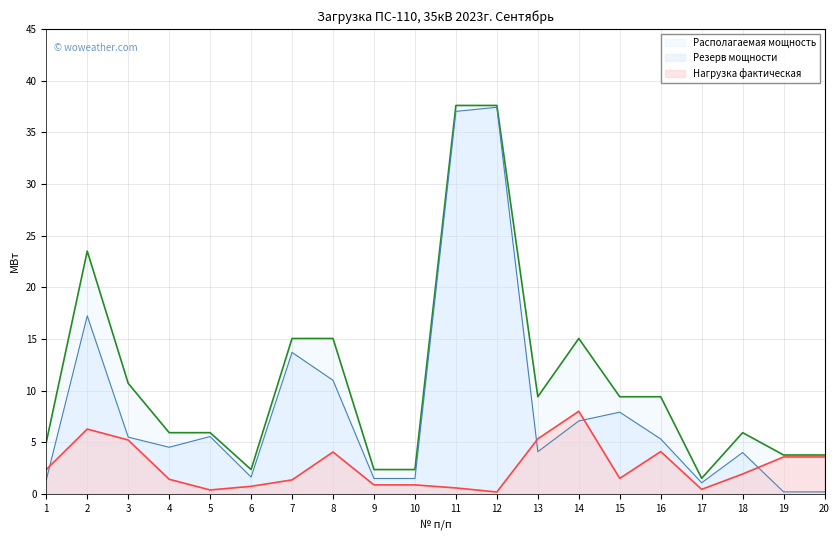

What is the average value of the Располагаемая мощность series?

11.1